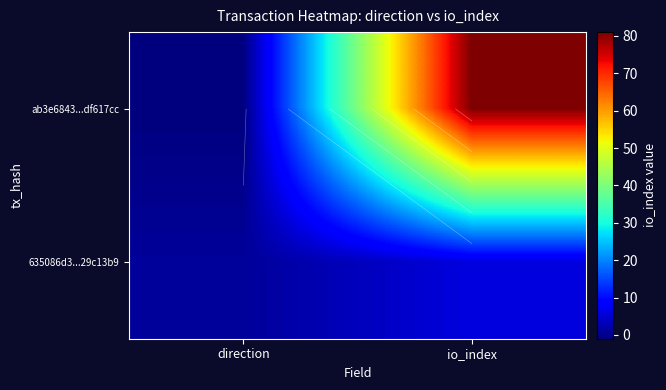

How many distinct data groups are displayed?

2